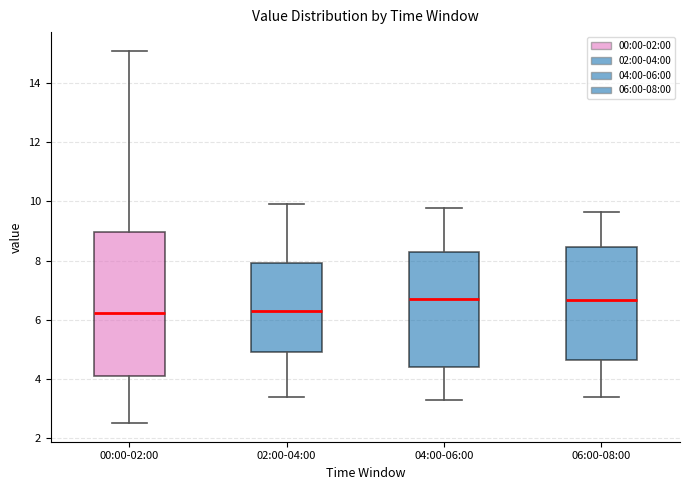

Reading left to right, read every box against the y-axis: the position of its median line, the range the box covers, and the ends of its whiskers. The values are not printed on the chart, so give them approximately, as read against the axis.

00:00-02:00: median 6.2, box 4.0 to 9.0, whiskers 2.6 to 15.2
02:00-04:00: median 6.4, box 5.0 to 8.0, whiskers 3.4 to 10.0
04:00-06:00: median 6.8, box 4.4 to 8.2, whiskers 3.2 to 9.8
06:00-08:00: median 6.6, box 4.6 to 8.4, whiskers 3.4 to 9.6